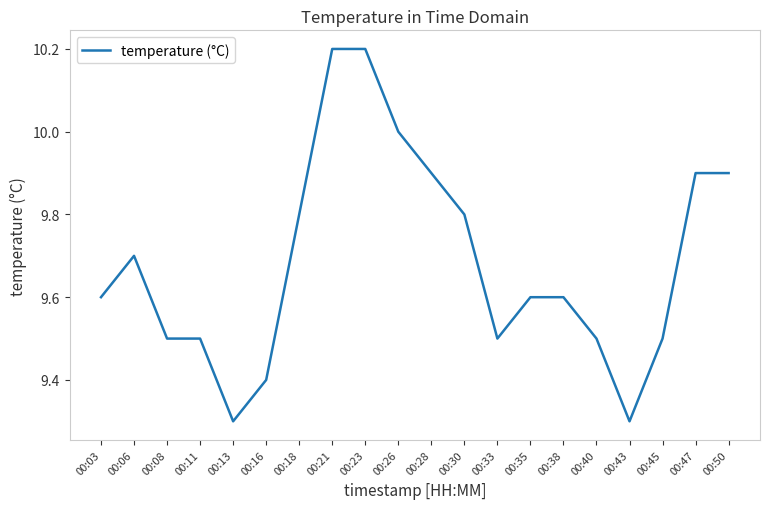

Count the number of categories in the chart.

20